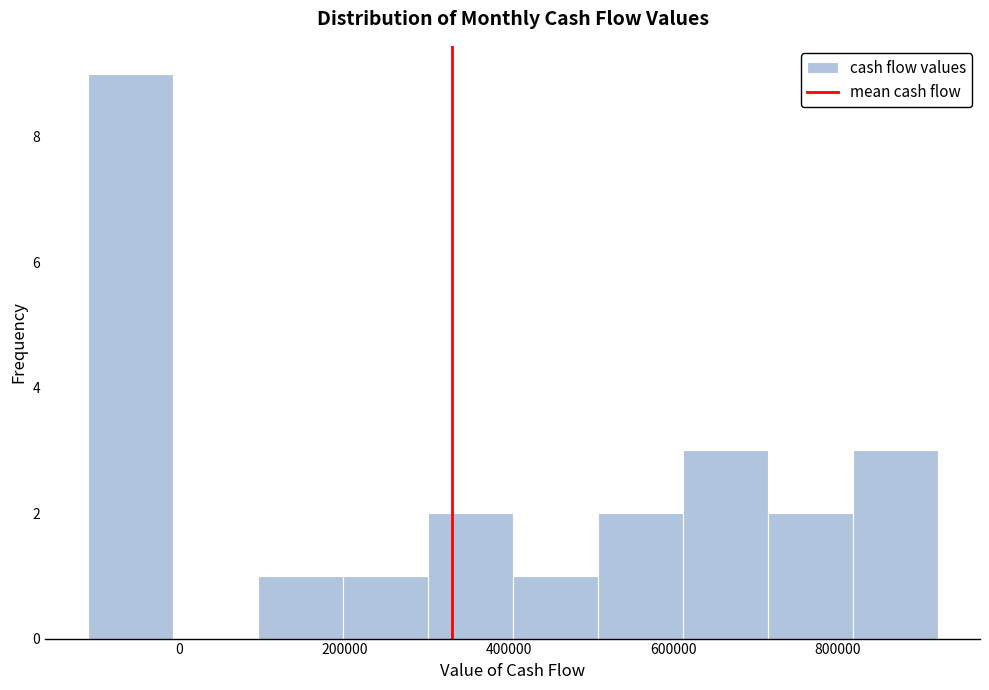

Reading left to right, list every bar in this chart as the range it spans on the x-axis followed by its height. Neither the bar edges nor the heights are printed on the chart, so give them approximately, as read against the axes.

-120000 to 0: 9
0 to 100000: 0
100000 to 200000: 1
200000 to 300000: 1
300000 to 400000: 2
400000 to 500000: 1
500000 to 620000: 2
620000 to 720000: 3
720000 to 820000: 2
820000 to 920000: 3